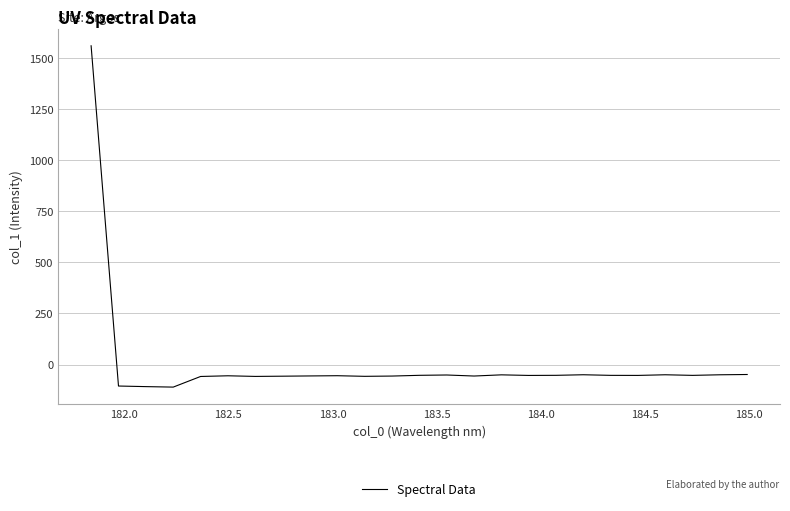

What is the minimum value shown in the chart?

-110.7